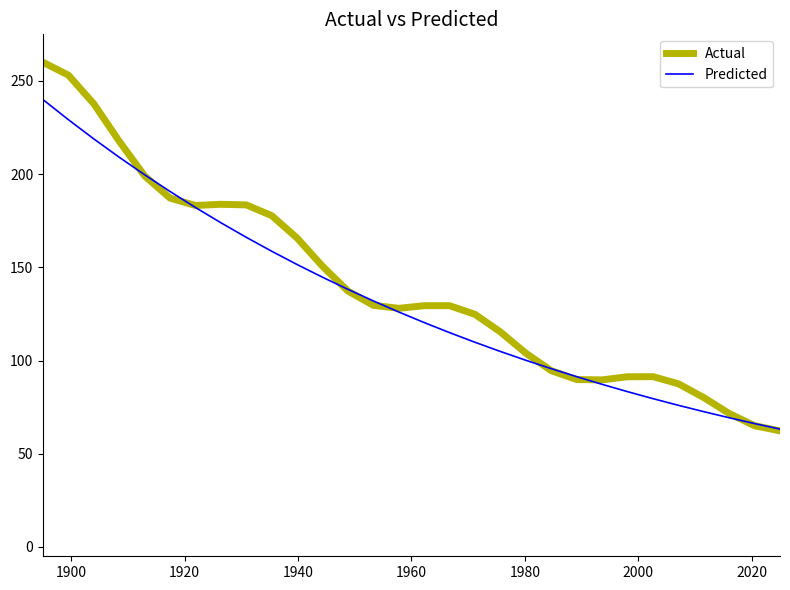

At how many categories does at least one series exceed 106?

19